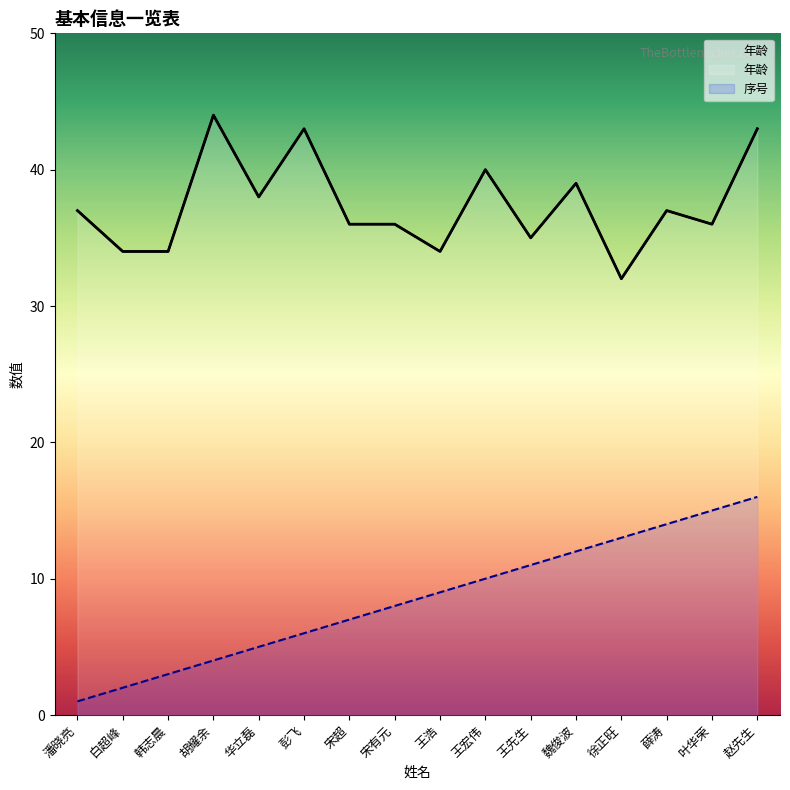

The 序号 series shows 14 at 王浩. True or false?

False